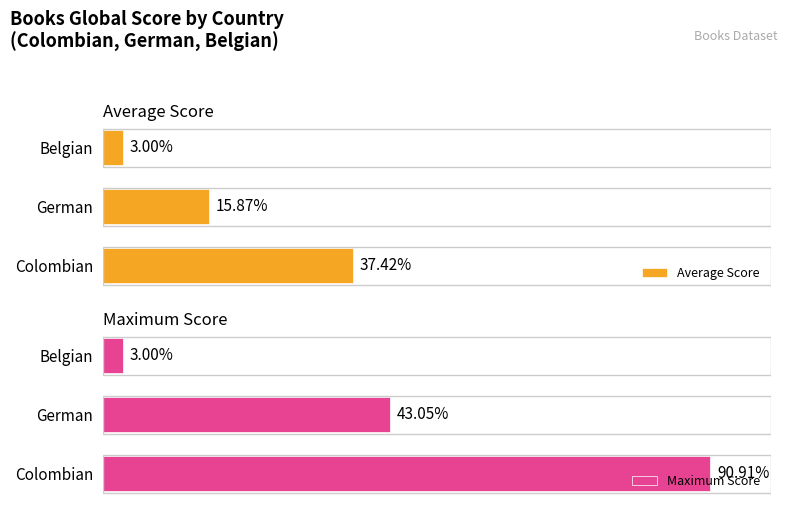

The Maximum Score series shows 9852.6 at 0. True or false?

False